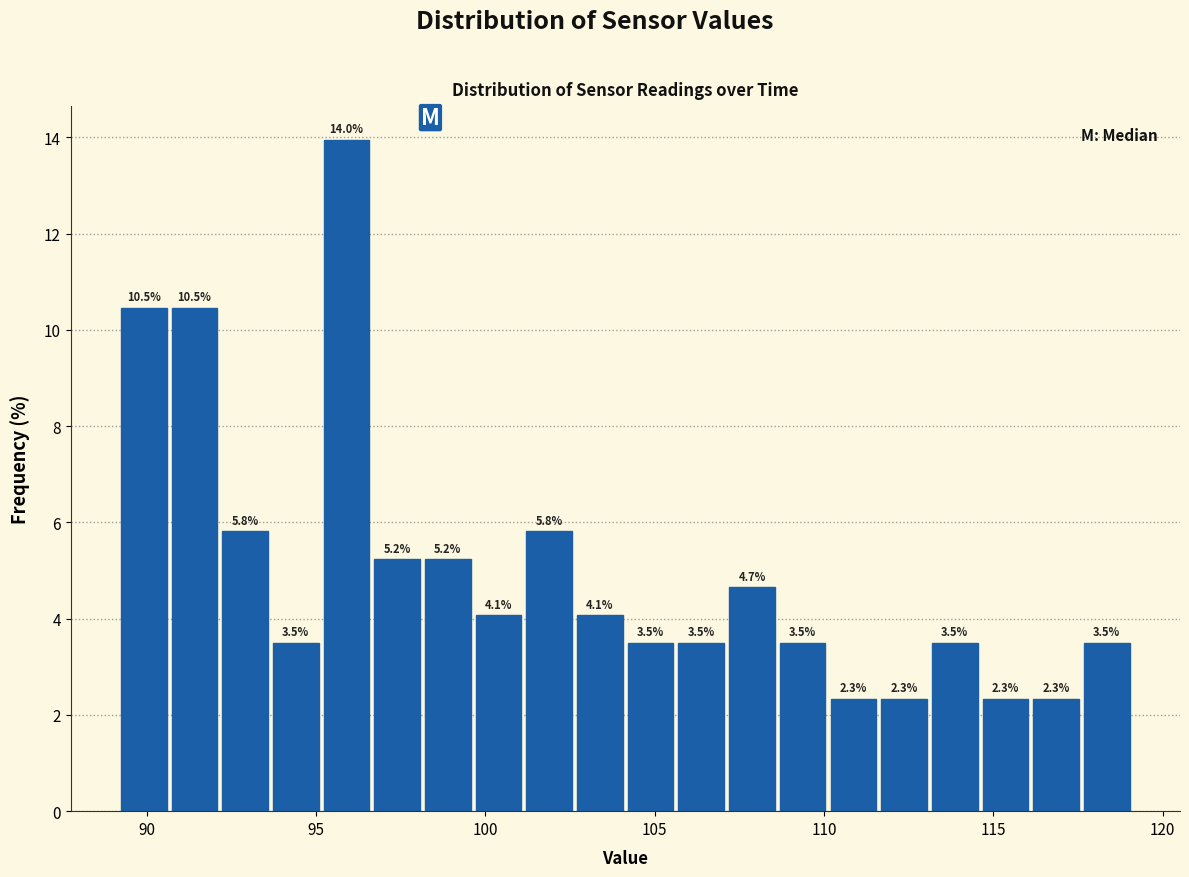

Around what value on the x-axis is the tallest bar? Give the approximate position of its centre, as read against the axis.

96.0